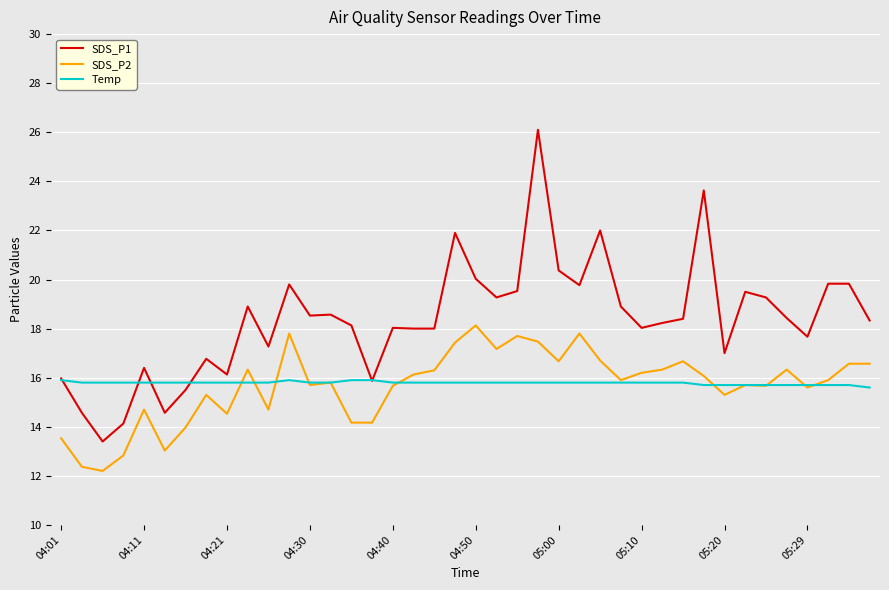

List the series in order of their peak value, highest first.

SDS_P1, SDS_P2, Temp